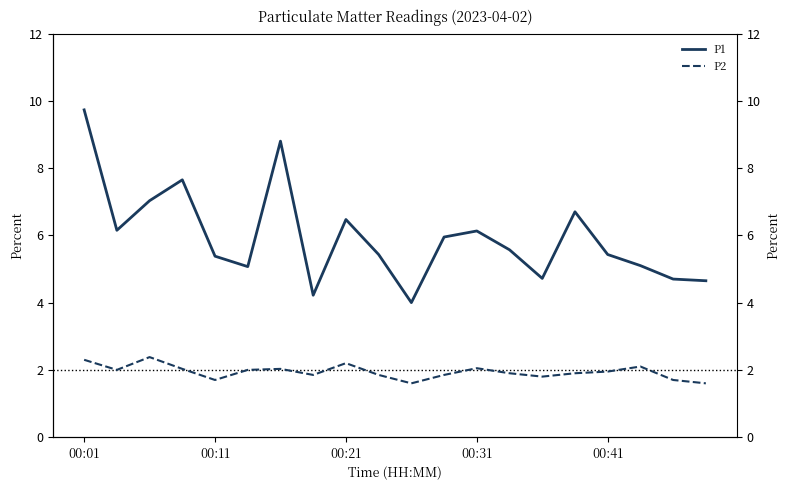

Is the value of P1 at 00:31 greater than the value of P2 at 16?

Yes